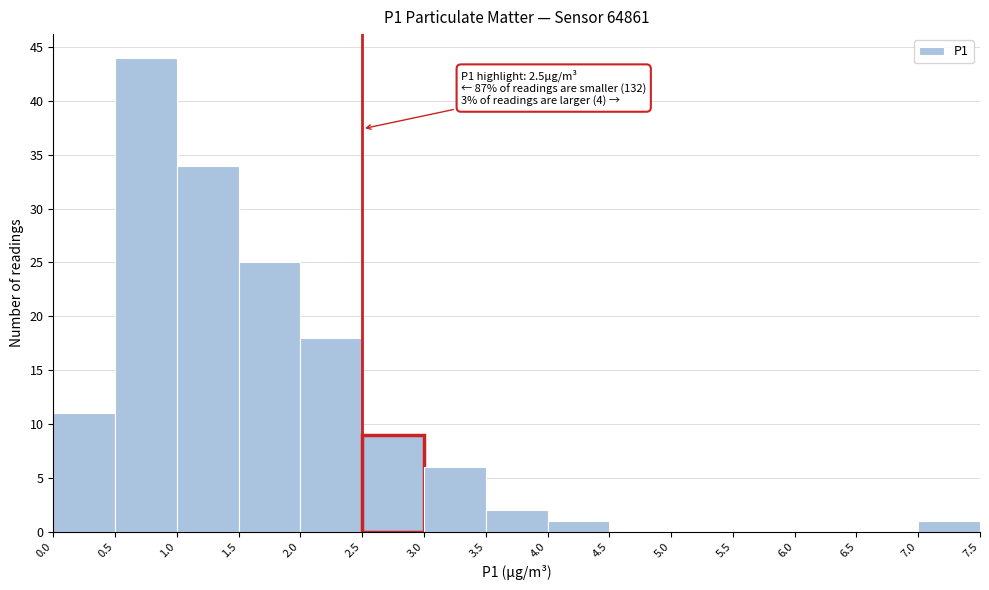

Over which range of the x-axis is the bar tallest?

0.5 to 1.0